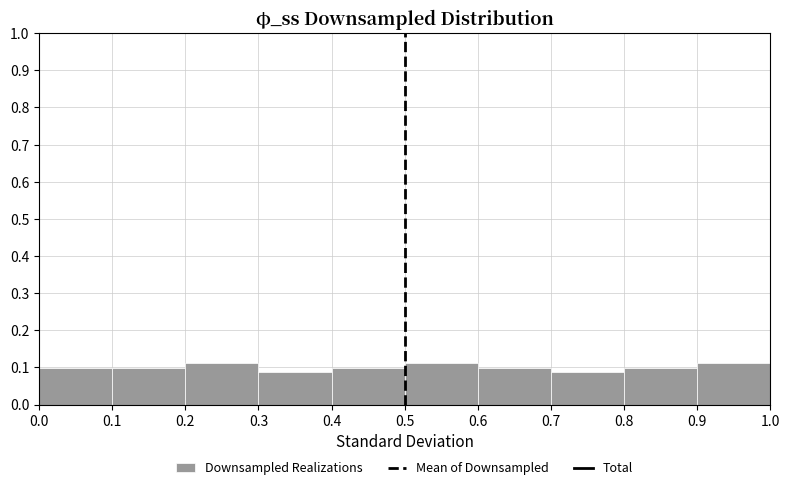

Reading left to right, transcribe this chart: for each bar, give the range it covers on the x-axis and its height. The values are not printed on the chart, so give them approximately, as read against the axis.

0.0 to 0.1: 0.10
0.1 to 0.2: 0.10
0.2 to 0.3: 0.11
0.3 to 0.4: 0.09
0.4 to 0.5: 0.10
0.5 to 0.6: 0.11
0.6 to 0.7: 0.10
0.7 to 0.8: 0.09
0.8 to 0.9: 0.10
0.9 to 1.0: 0.11